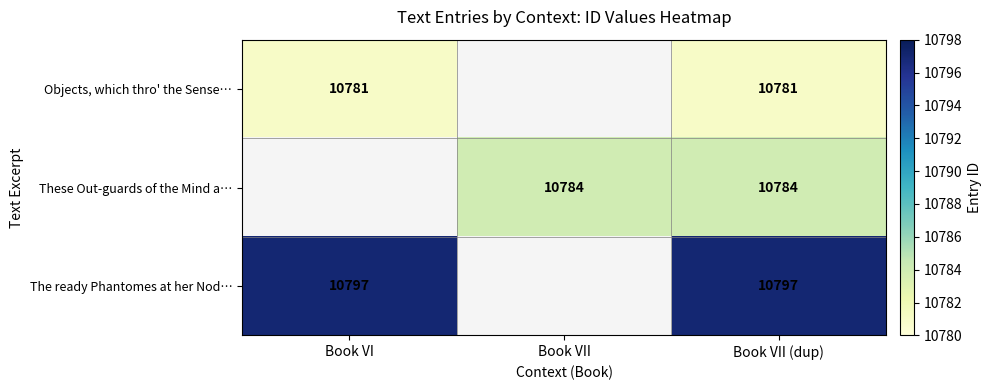

Is the value of Objects, which thro' the Sense… at Book VI greater than the value of The ready Phantomes at her Nod… at Book VII (dup)?

No